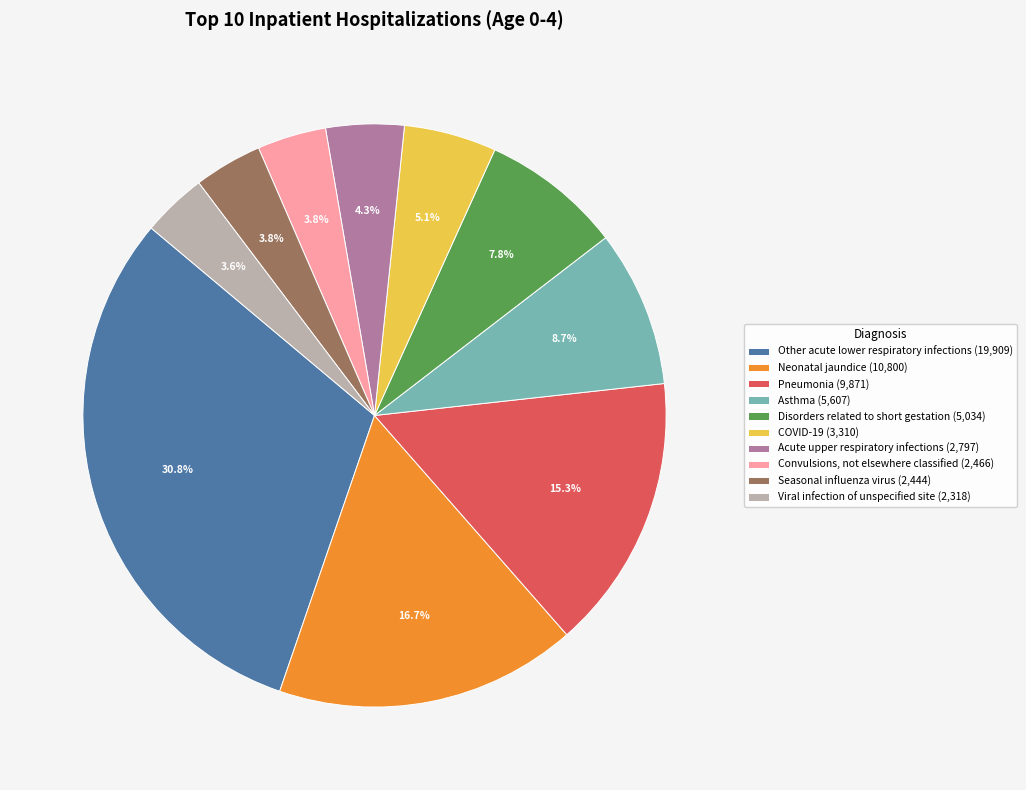

Is Convulsions, not elsewhere classified the majority of the pie?

No